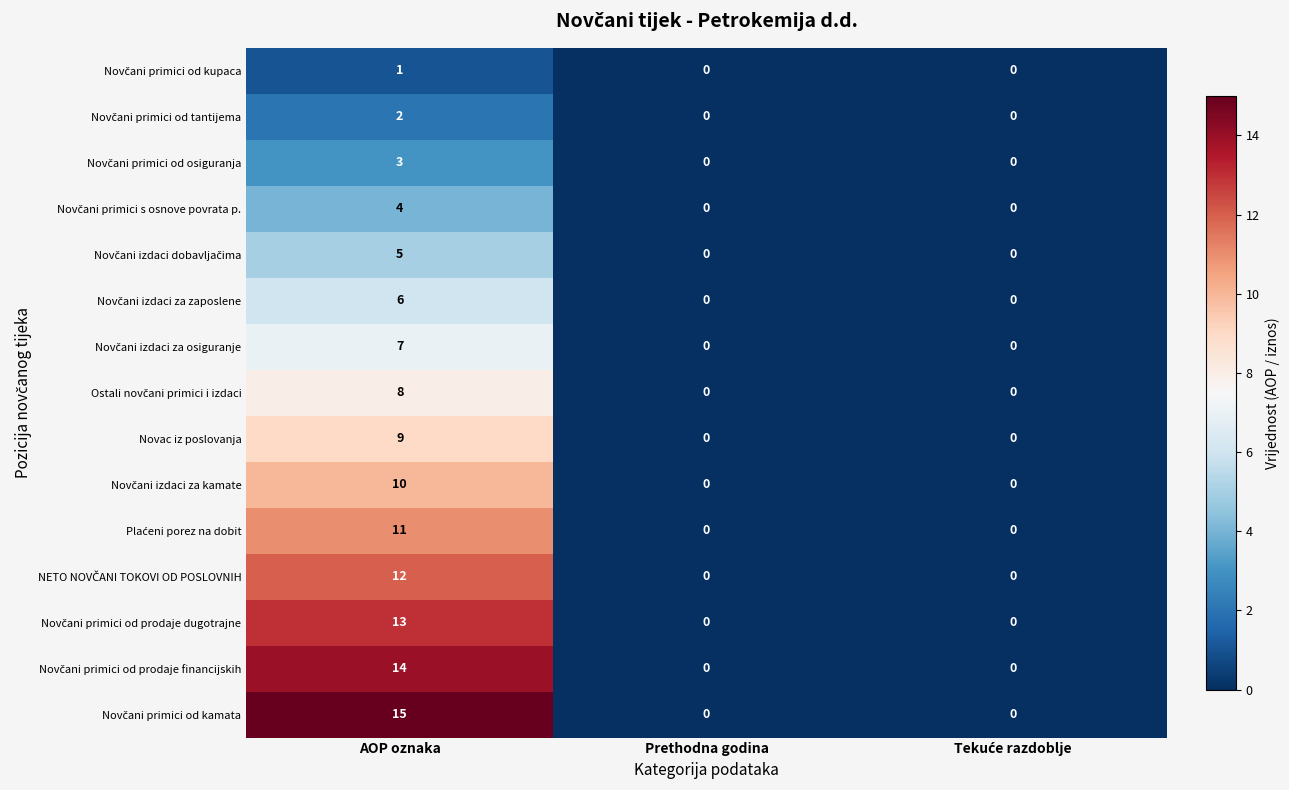

How many series are shown in this chart?

15